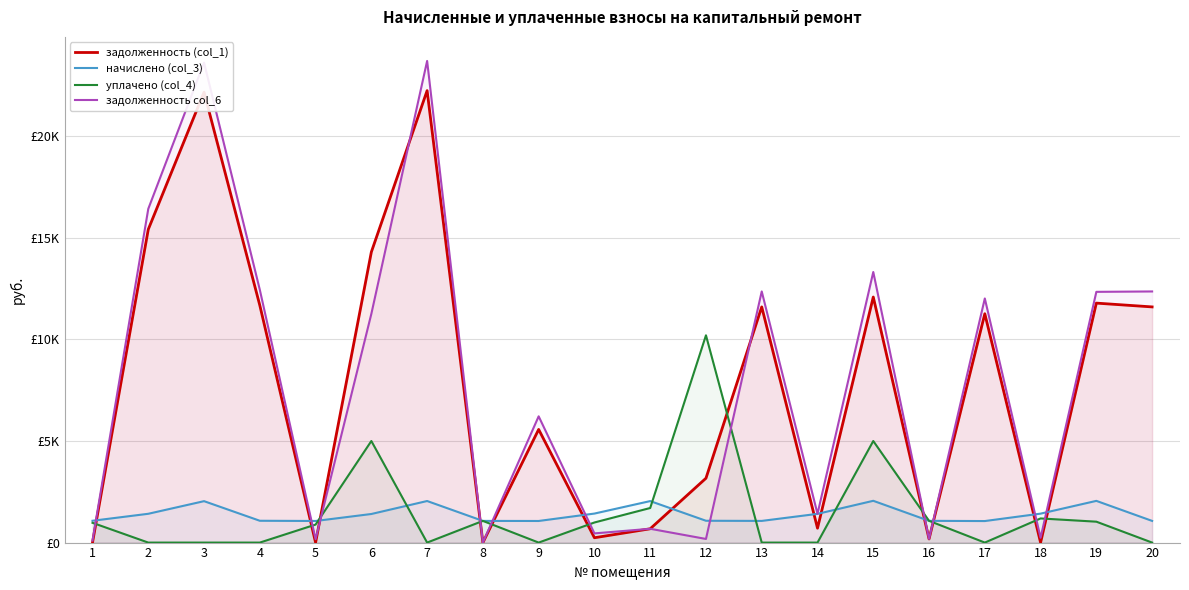

What is the value of the задолженность (col_1) point at the 2nd from the left?

15417.7